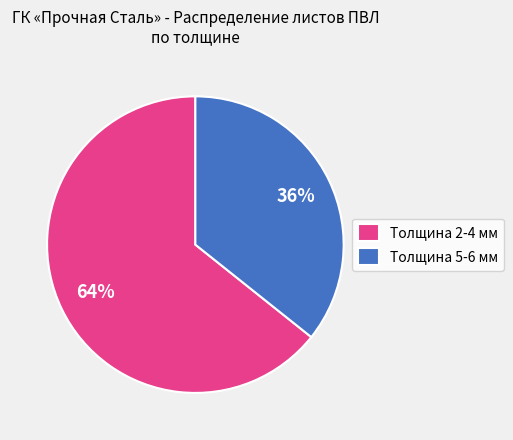

To the nearest percent, what percentage of the pie is Толщина 2-4 мм?

64%